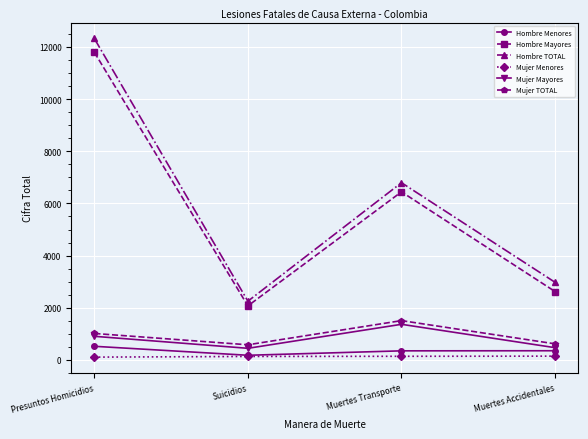

Count the Mujer Menores values in the range 135 to 147.

3